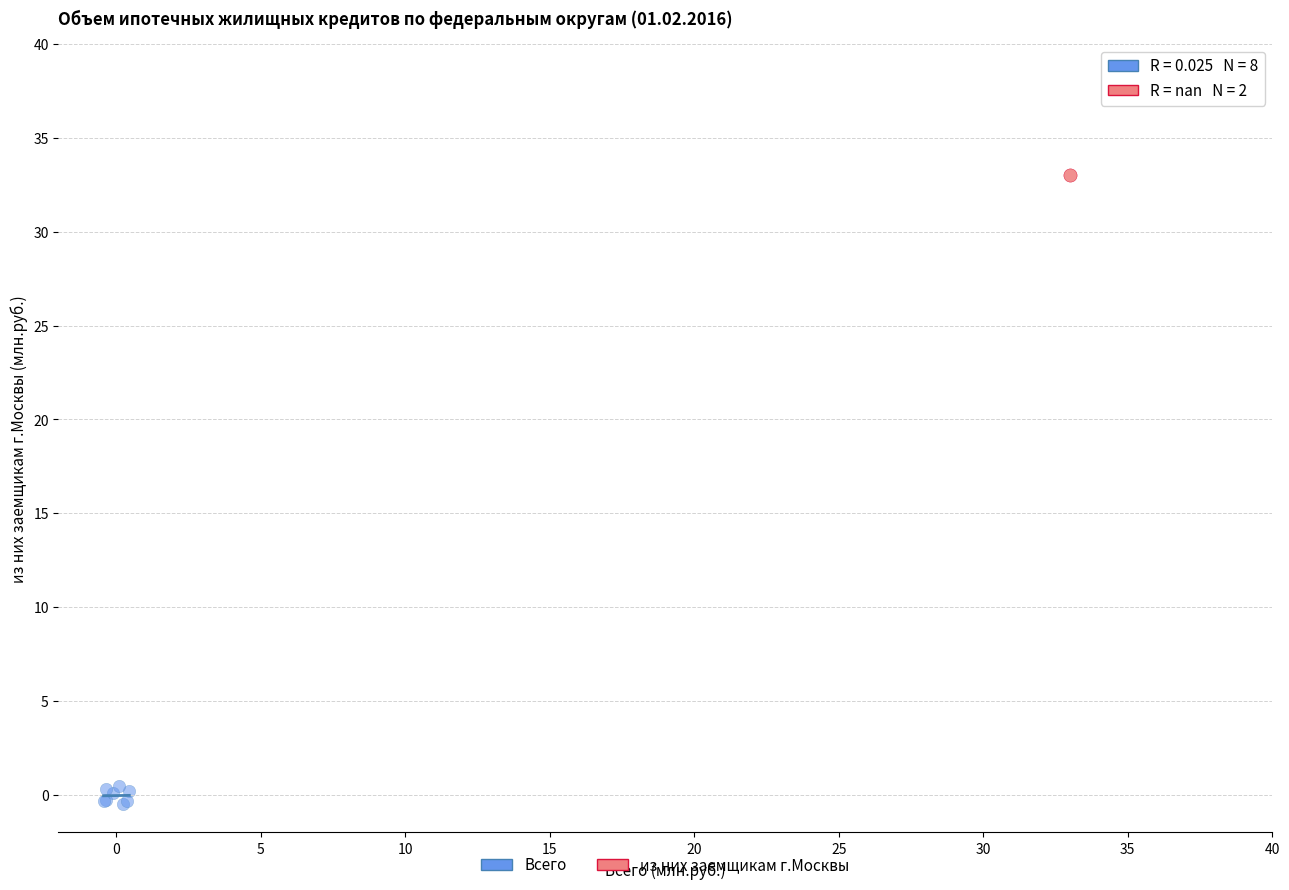

Which series reaches the maximum Y coordinate?

из них заемщикам г.Москвы